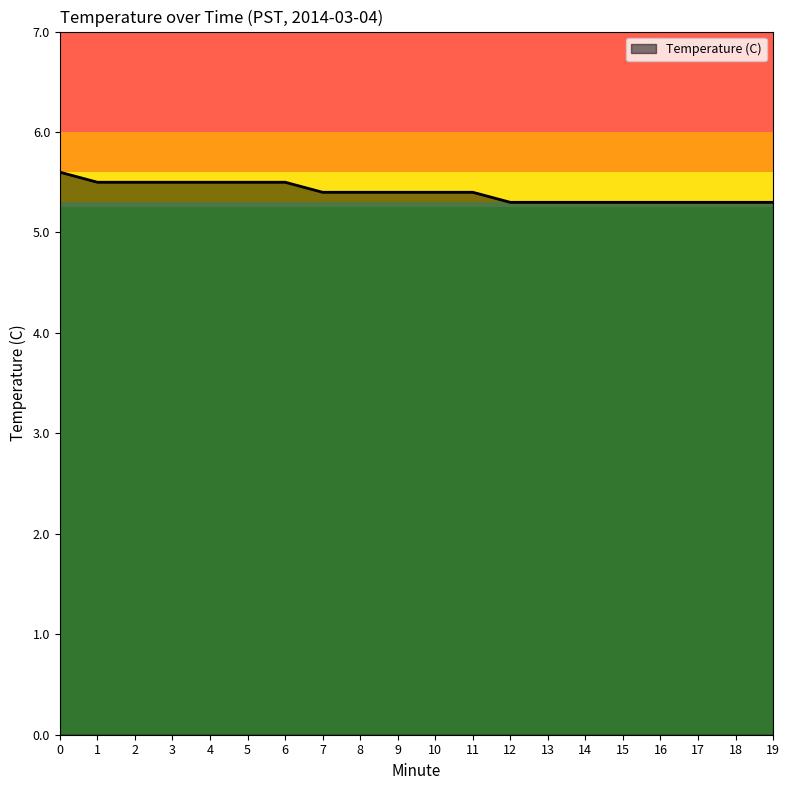

Approximately how many times larger is the value at 11 compared to 1?

1.0